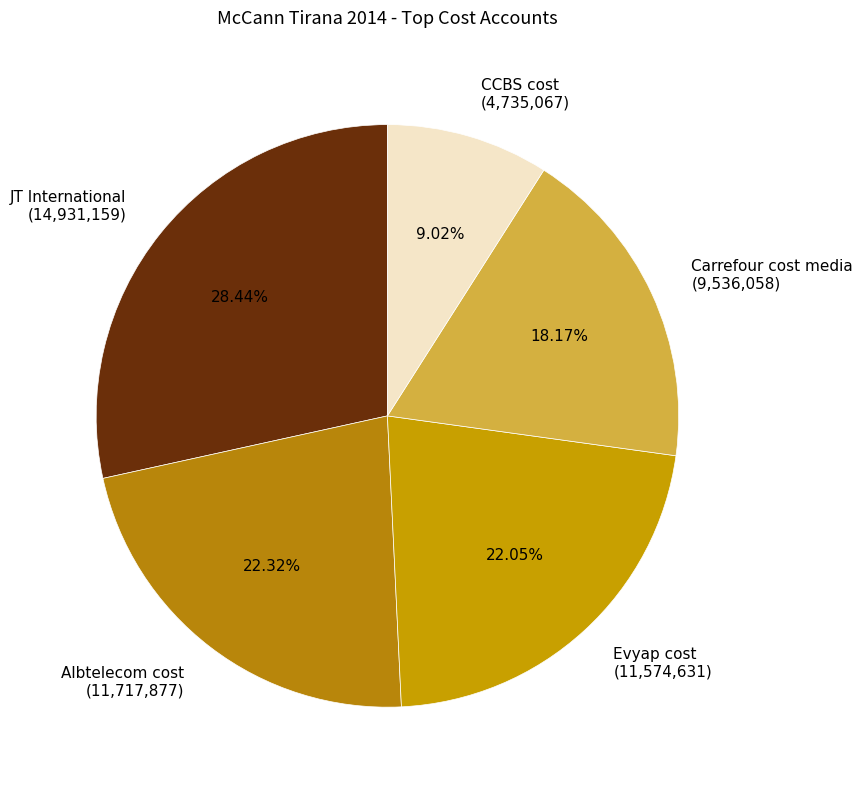

How many segments does this pie chart have?

5